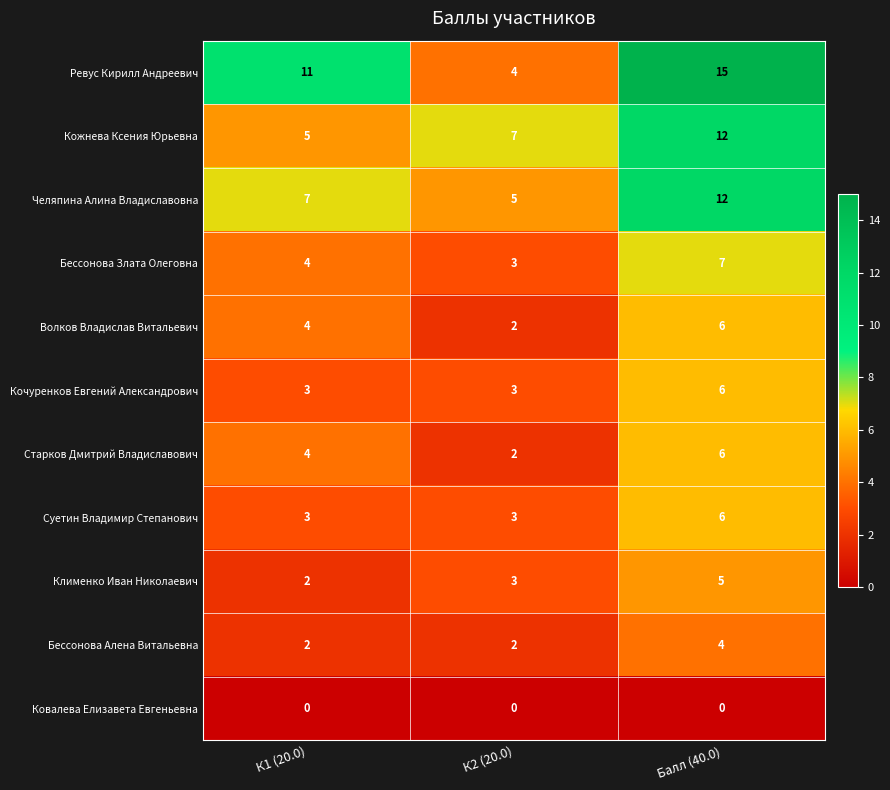

What is the maximum value shown in the chart?

15